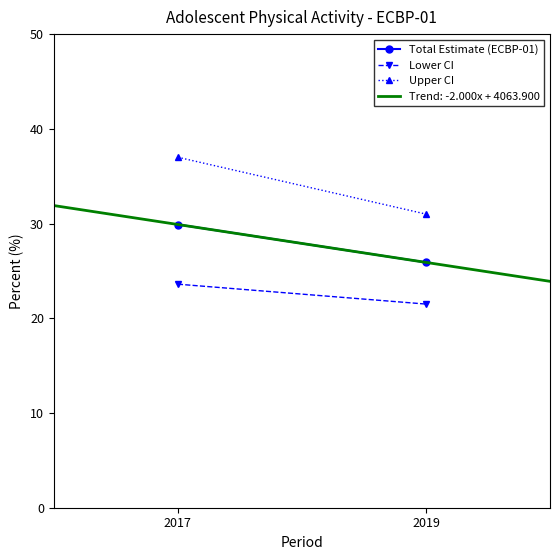

Reading left to right, what are all the values shown in this chart?

Total Estimate (ECBP-01): 2017=29.9	2019=25.9
Lower CI: 2017=23.6	2019=21.5
Upper CI: 2017=37.0	2019=31.0